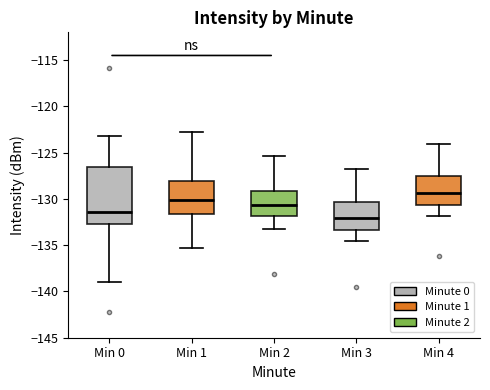

Reading left to right, transcribe this box plot: for each box, give where its median line is, the range the box spans, and where its two whiskers end, as read against the y-axis. The values are not printed on the chart, so give them approximately, as read against the axis.

Min 0: median -131.5, box -132.5 to -126.5, whiskers -139.0 to -123.5
Min 1: median -130.0, box -131.5 to -128.0, whiskers -135.5 to -122.5
Min 2: median -130.5, box -132.0 to -129.0, whiskers -133.0 to -125.5
Min 3: median -132.0, box -133.5 to -130.5, whiskers -134.5 to -127.0
Min 4: median -129.5, box -130.5 to -127.5, whiskers -132.0 to -124.0